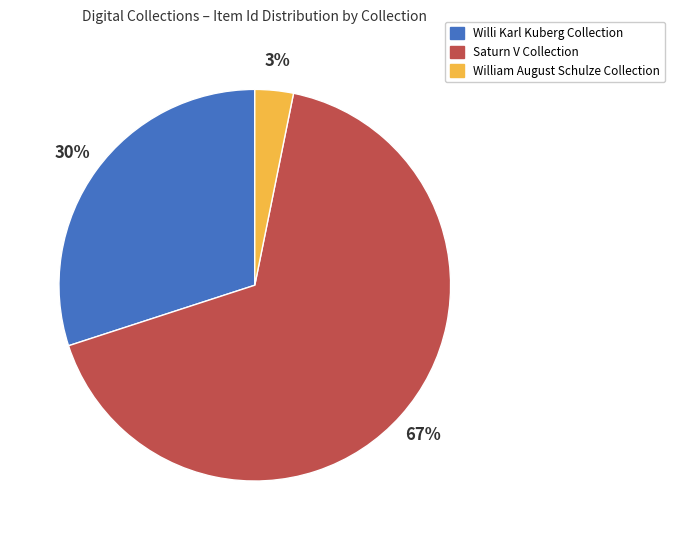

What percentage is the William August Schulze Collection slice, to the nearest percent?

3%